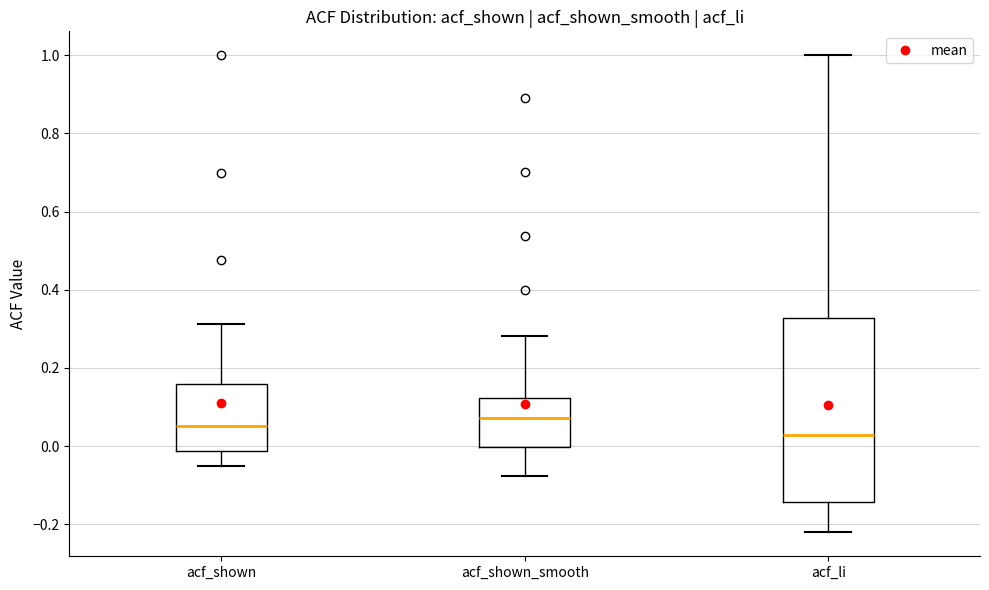

Which box is the tallest, from its lower edge to its upper edge?

acf_li